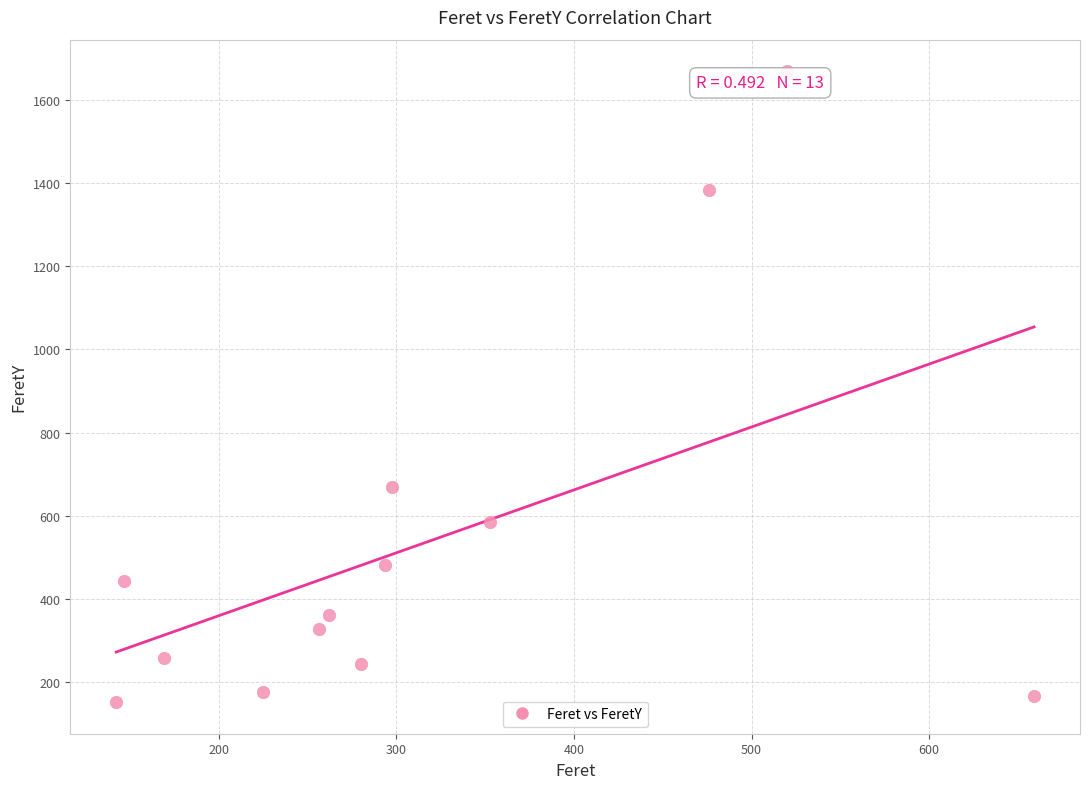

What Y value in the scatter plot is closest to 910?

669.0